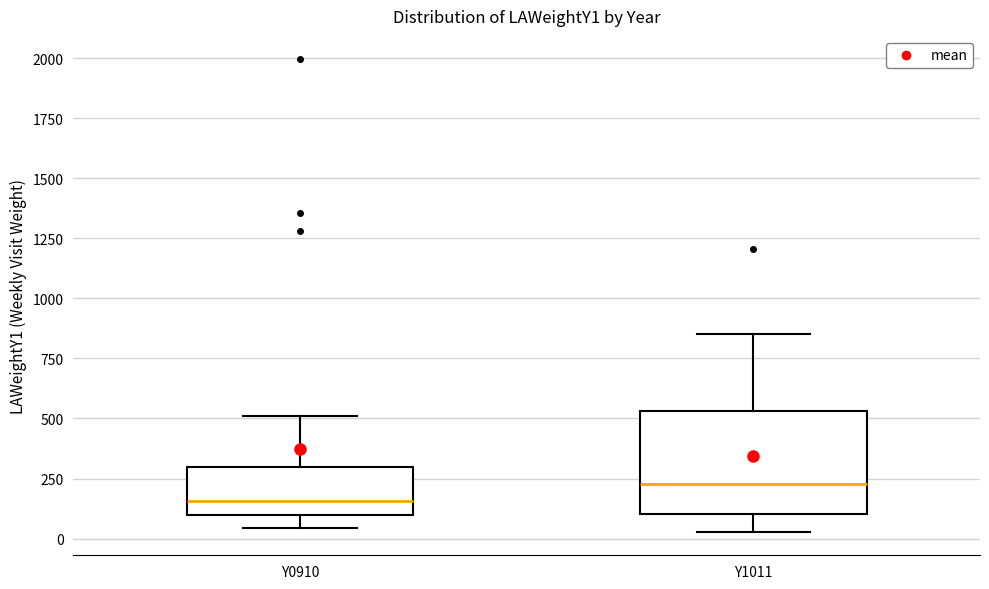

Reading left to right, transcribe this box plot: for each box, give where its median line is, the range the box spans, and where its two whiskers end, as read against the y-axis. The values are not printed on the chart, so give them approximately, as read against the axis.

Y0910: median 150, box 100 to 300, whiskers 50 to 500
Y1011: median 250, box 100 to 550, whiskers 50 to 850